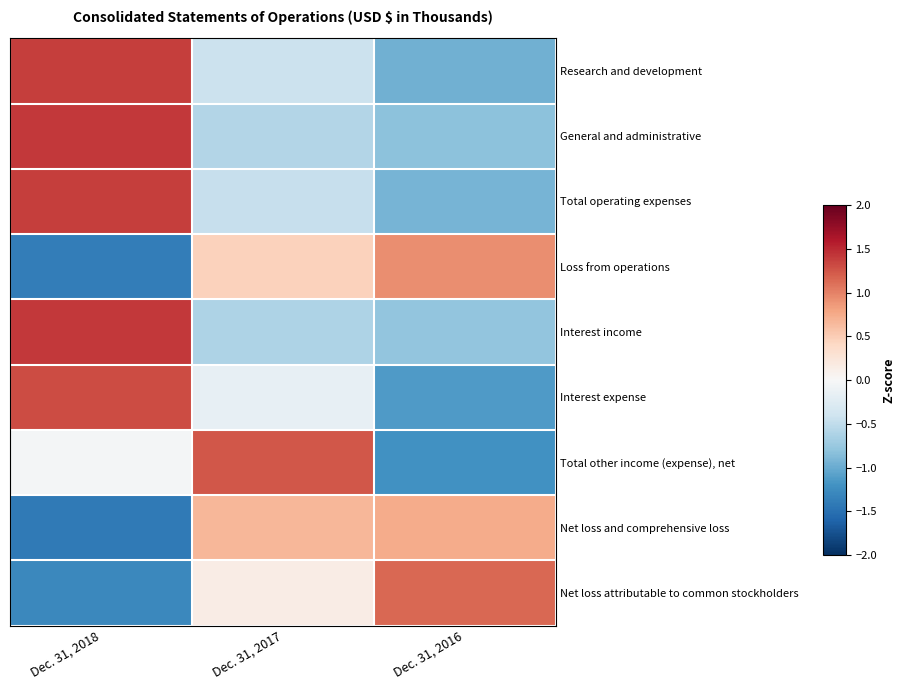

Reading left to right, extract all data points from this chart.

Research and development: Dec. 31, 2018=1.4	Dec. 31, 2017=-0.4	Dec. 31, 2016=-1.0
General and administrative: Dec. 31, 2018=1.4	Dec. 31, 2017=-0.6	Dec. 31, 2016=-0.8
Total operating expenses: Dec. 31, 2018=1.4	Dec. 31, 2017=-0.5	Dec. 31, 2016=-0.9
Loss from operations: Dec. 31, 2018=-1.4	Dec. 31, 2017=0.5	Dec. 31, 2016=0.9
Interest income: Dec. 31, 2018=1.4	Dec. 31, 2017=-0.6	Dec. 31, 2016=-0.8
Interest expense: Dec. 31, 2018=1.3	Dec. 31, 2017=-0.2	Dec. 31, 2016=-1.1
Total other income (expense), net: Dec. 31, 2018=-0.0	Dec. 31, 2017=1.2	Dec. 31, 2016=-1.2
Net loss and comprehensive loss: Dec. 31, 2018=-1.4	Dec. 31, 2017=0.7	Dec. 31, 2016=0.7
Net loss attributable to common stockholders: Dec. 31, 2018=-1.3	Dec. 31, 2017=0.1	Dec. 31, 2016=1.1